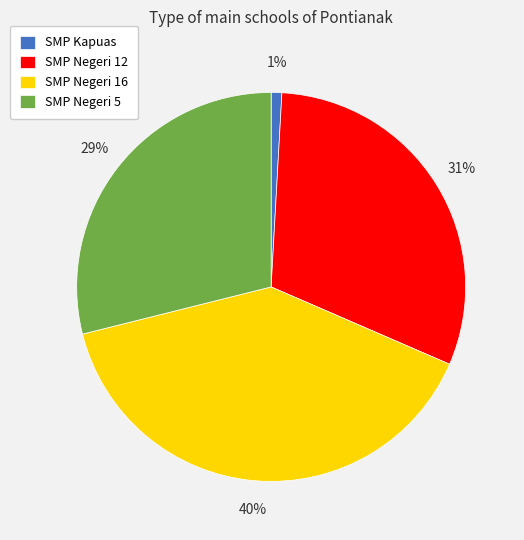

To the nearest percent, what is the average slice percentage?

25%